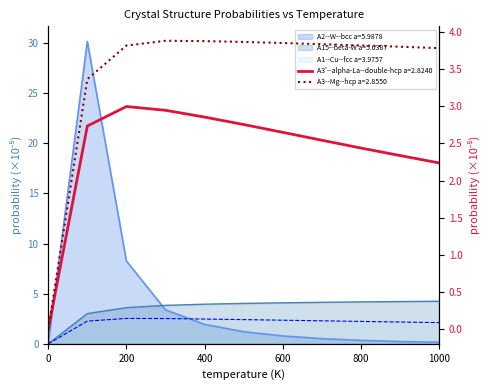

How many interior local peaks does the A1--Cu--fcc a=3.9757 series have?

1